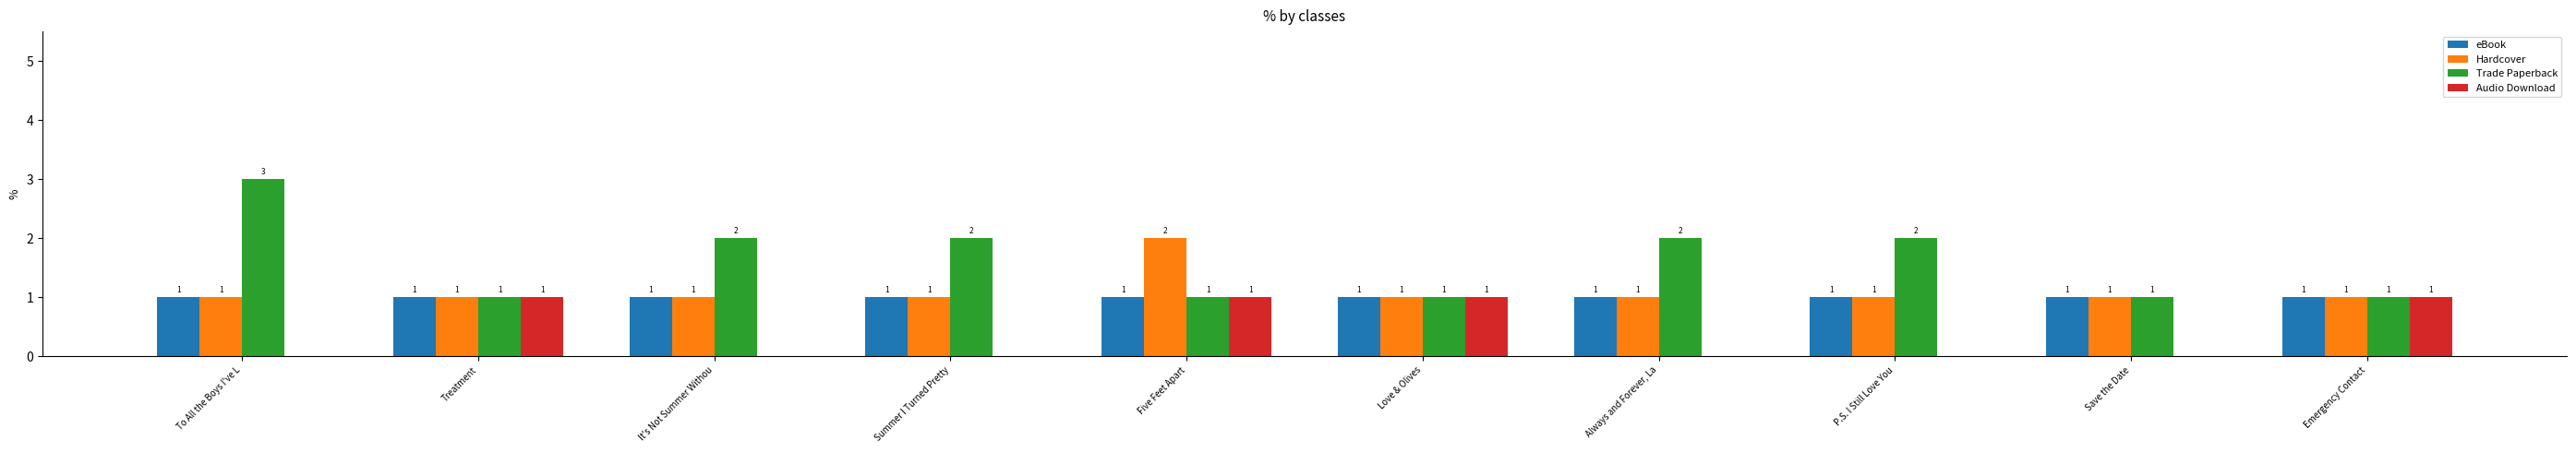

What is the sum of the Trade Paperback values at Always and Forever, La and Save the Date?

3